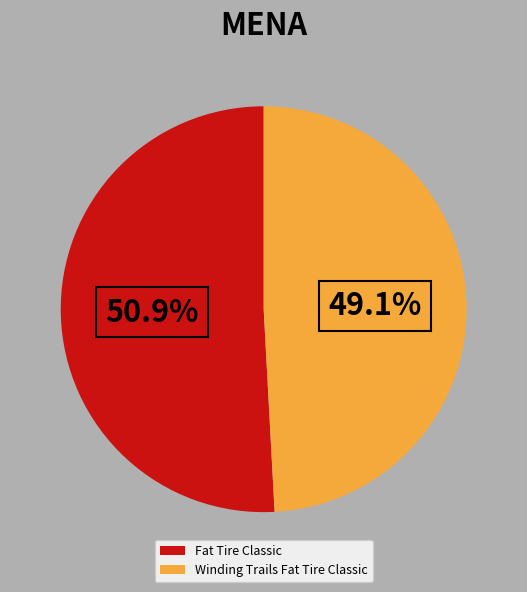

Is it true that Winding Trails Fat Tire Classic is 44% of the pie?

False